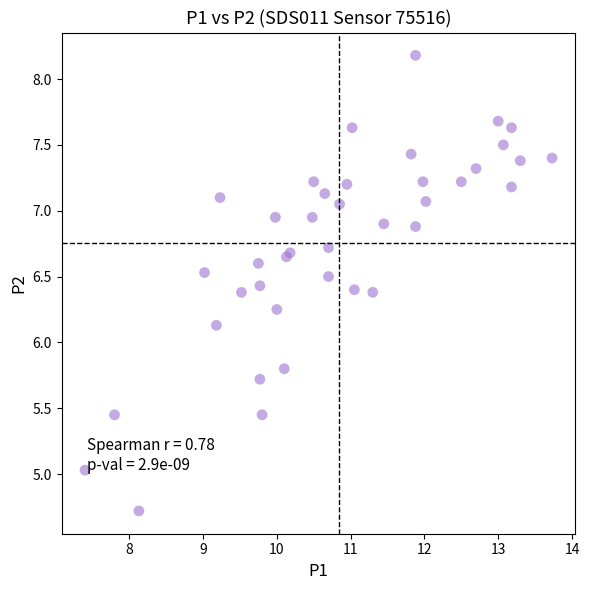

What Y value in the scatter plot is closest to 6?

6.1